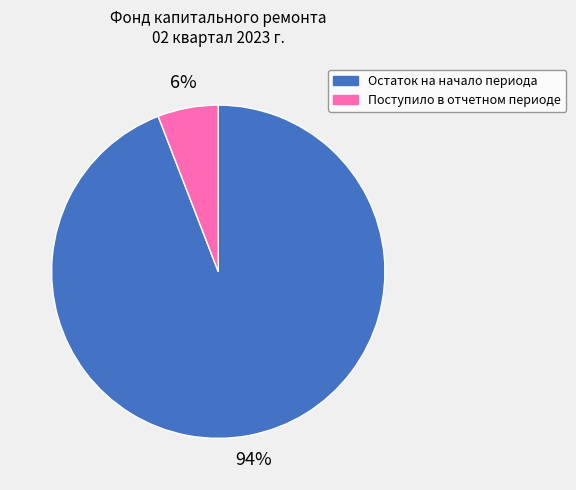

To the nearest percent, what is the average slice percentage?

50%